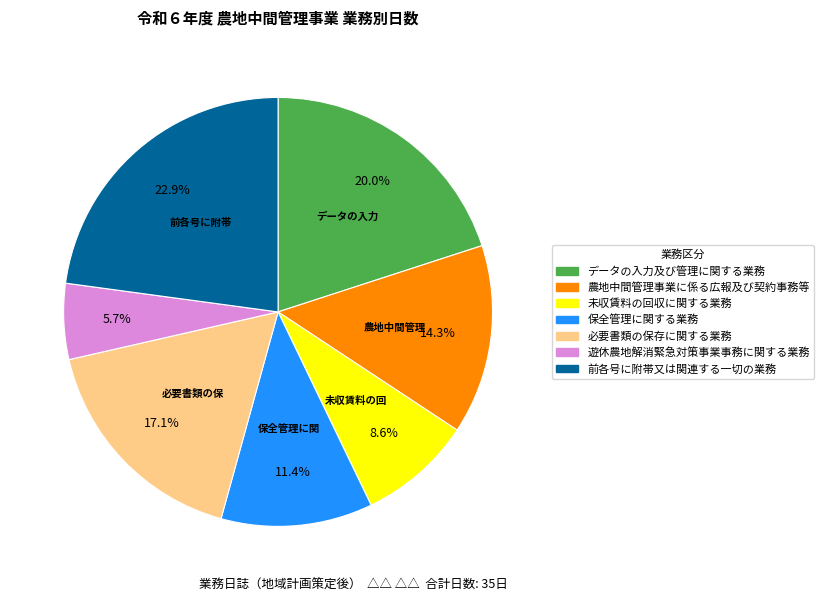

How many slices are in this pie chart?

7